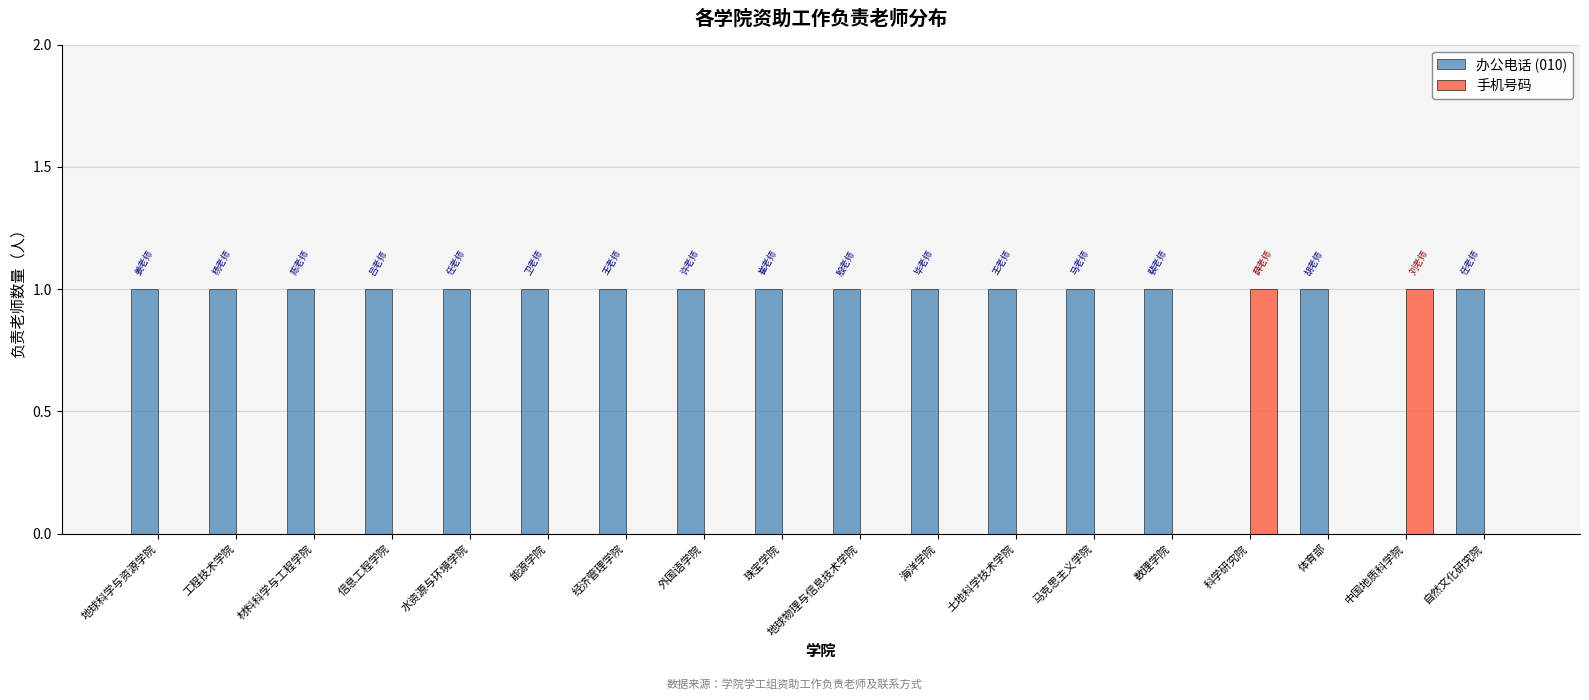

Count the number of data series in this chart.

2